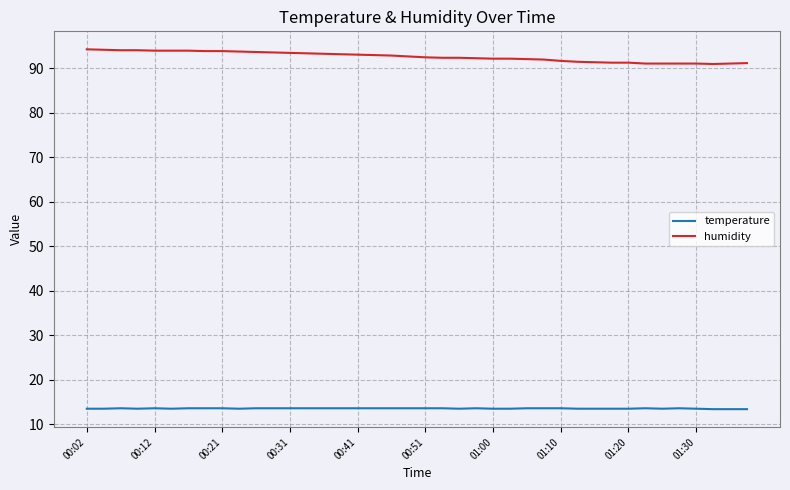

Rank the series by their maximum value, from highest to lowest.

humidity, temperature